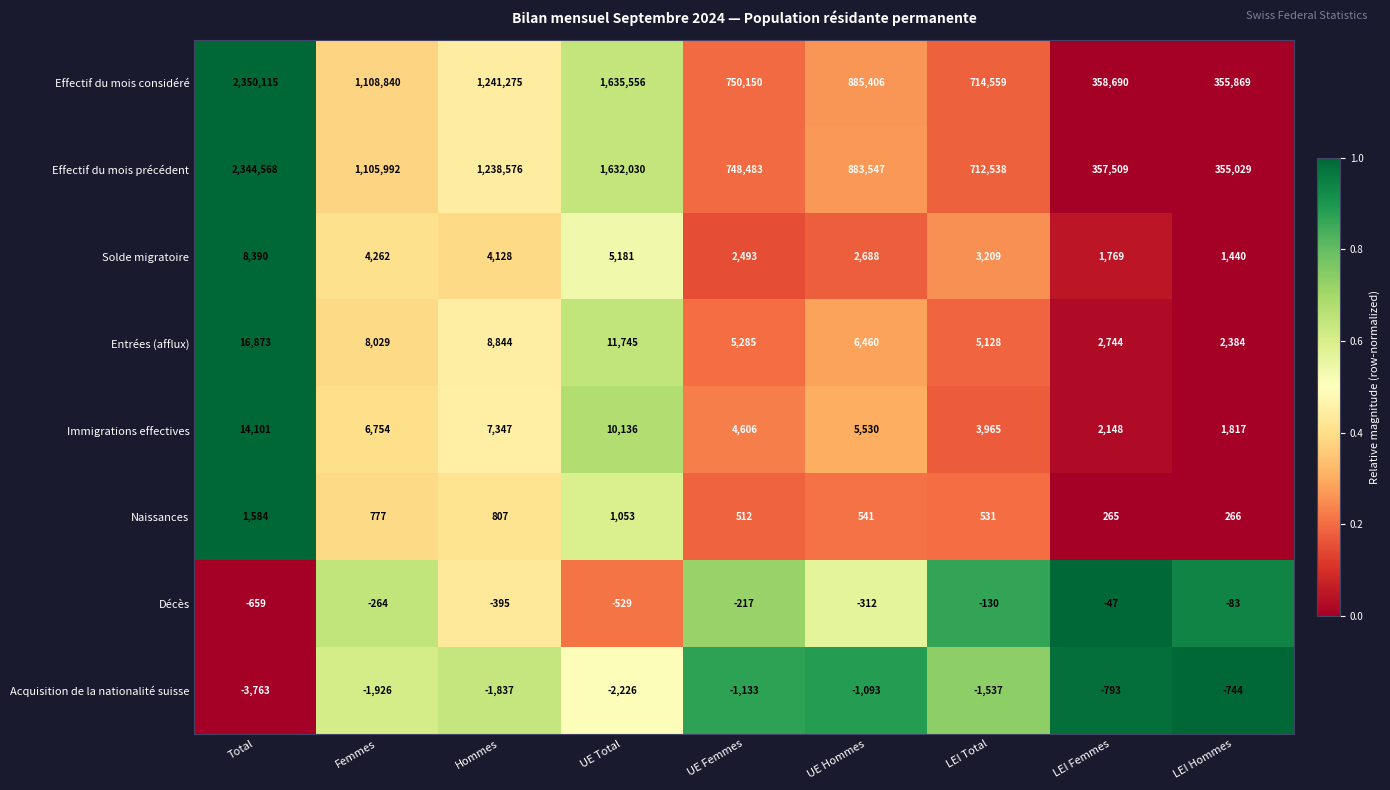

At which label is Effectif du mois précédent closest to 1349798?

Hommes